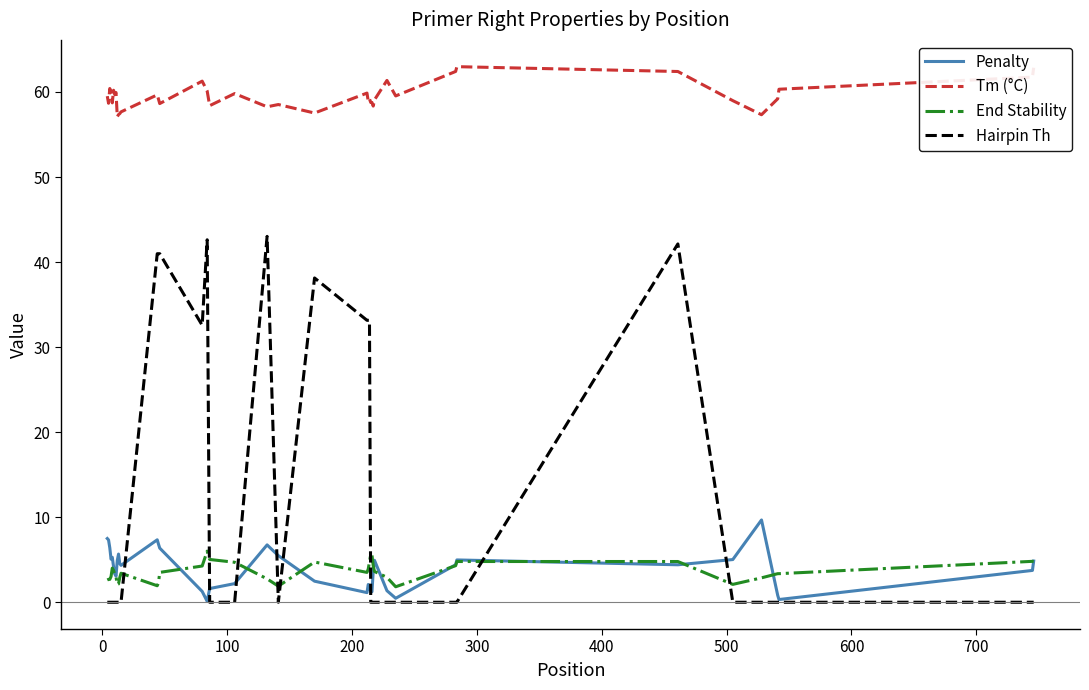

What is the greatest value displayed?

63.0